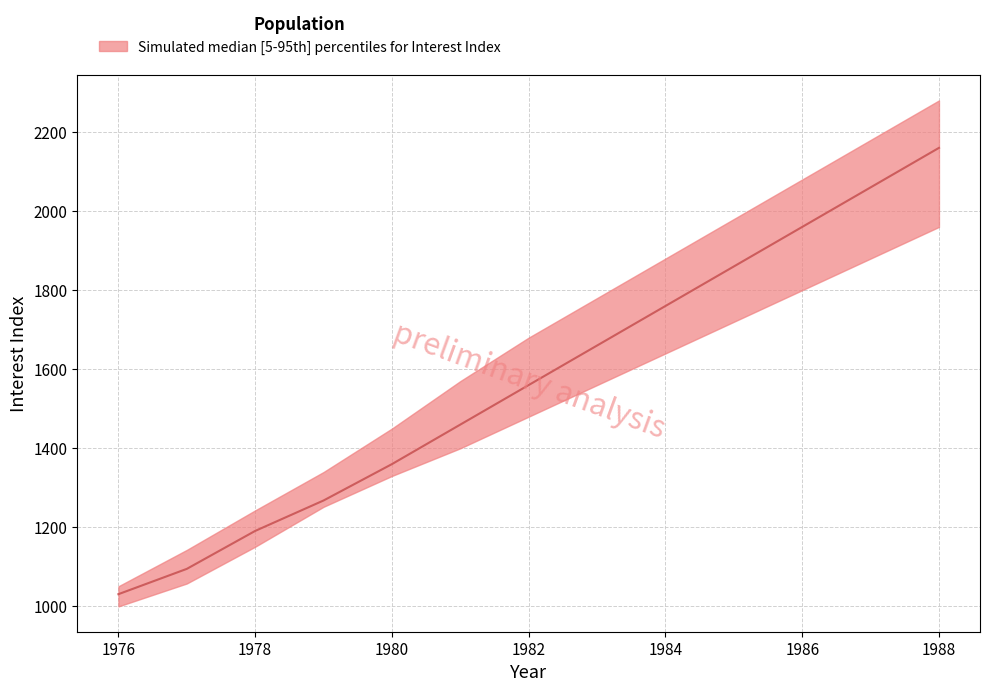

What is the sum of the median values at 1976 and 1982?

2591